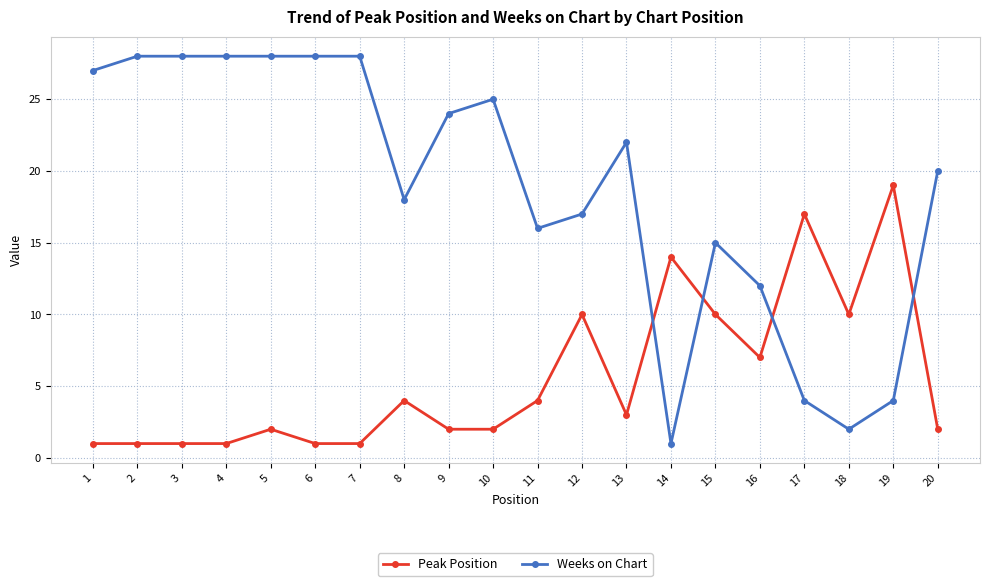

Is this an area chart (filled region under the line)?

No